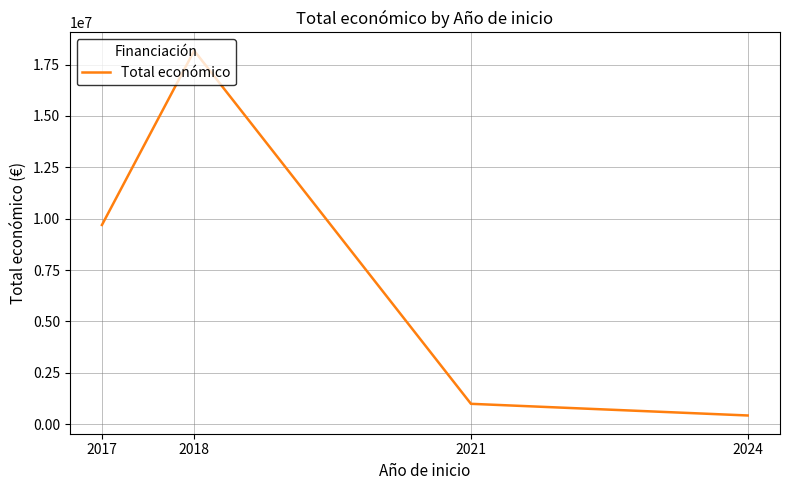

Reading left to right, what are all the values shown in this chart?

2017=9695285	2018=18177805	2021=992464	2024=424720